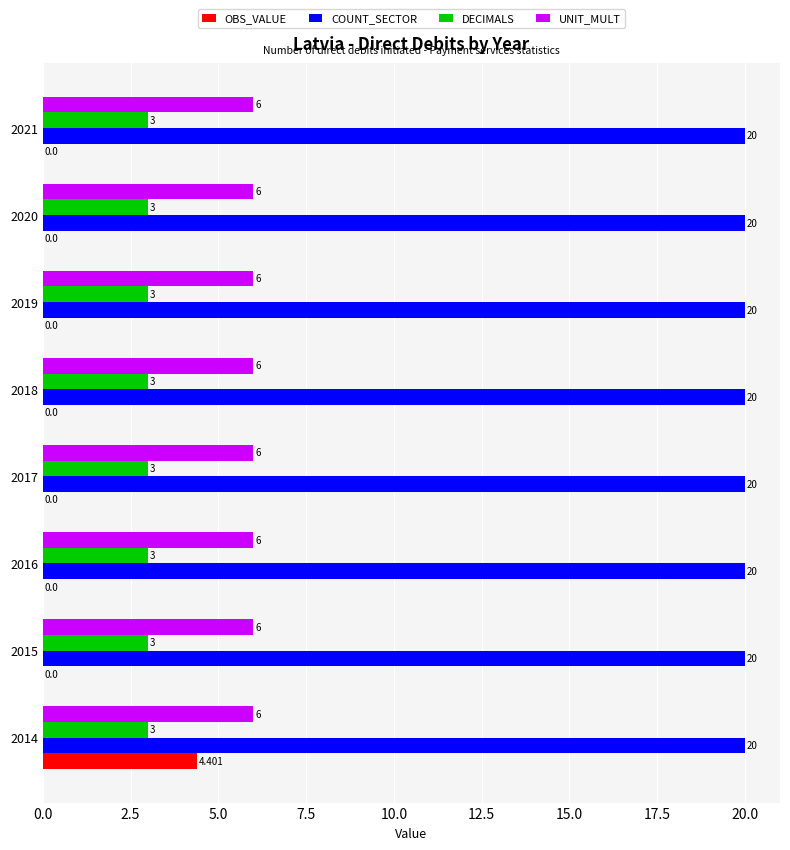

What are all the series names shown in the legend?

OBS_VALUE, COUNT_SECTOR, DECIMALS, UNIT_MULT